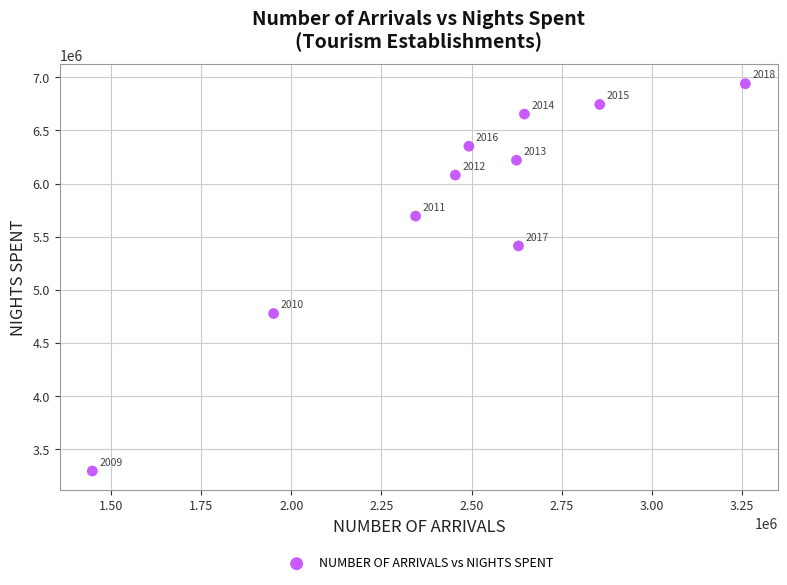

What is the range of X values (max minus min)?

1810838